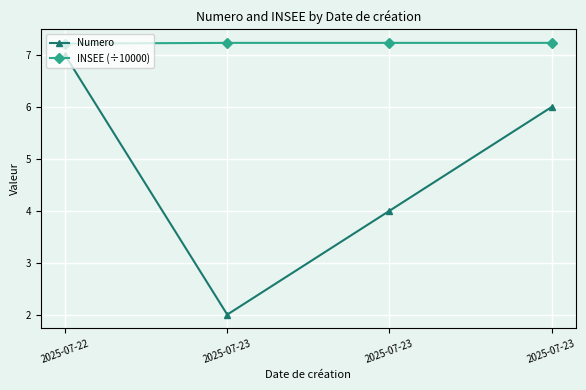

Which category has the lowest value in the Numero series?

2025-07-23